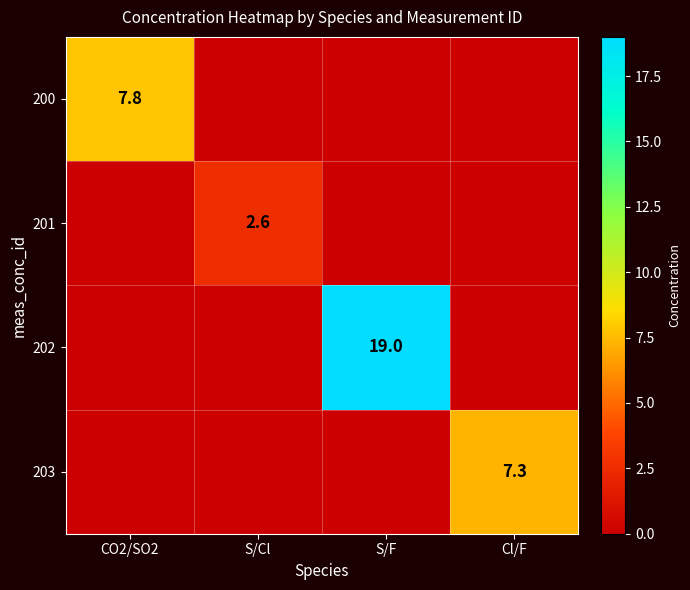

The value of 201 at CO2/SO2 is 0.9. True or false?

False